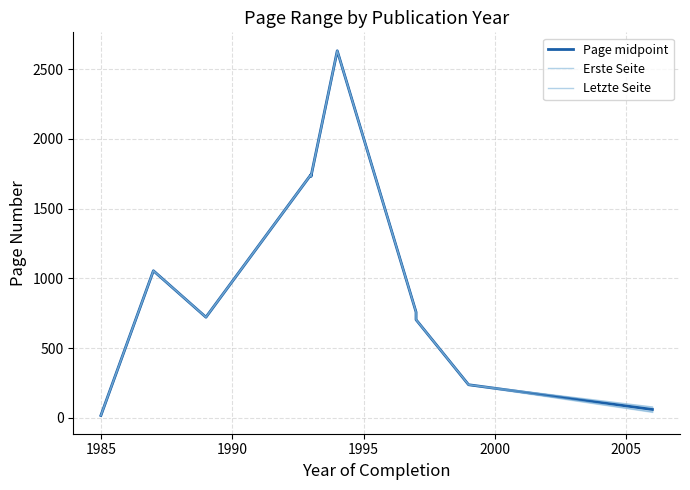

True or false: Letzte Seite and Erste Seite intersect in this chart.

False